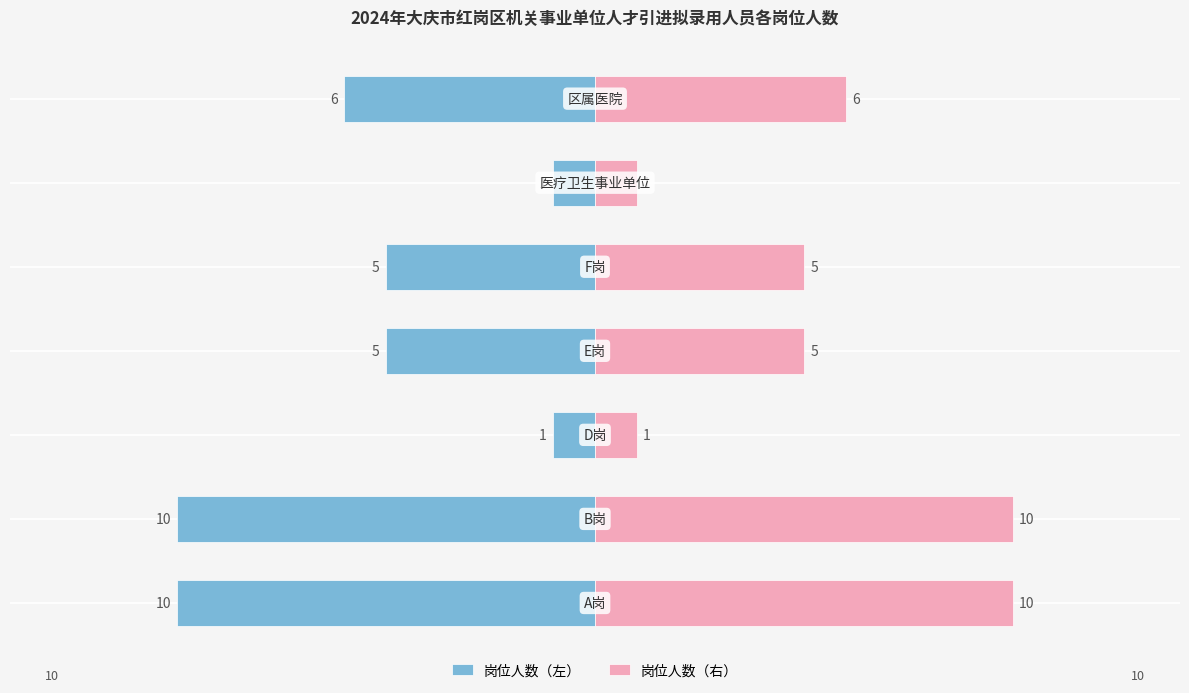

Reading left to right, extract all data points from this chart.

岗位人数（左）: 0=-10	1=-10	2=-1	3=-5	4=-5	5=-1	6=-6
岗位人数（右）: 0=10	1=10	2=1	3=5	4=5	5=1	6=6